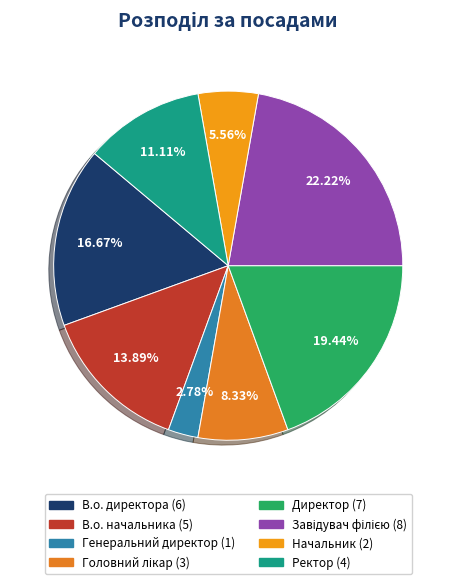

How many slices are in this pie chart?

8